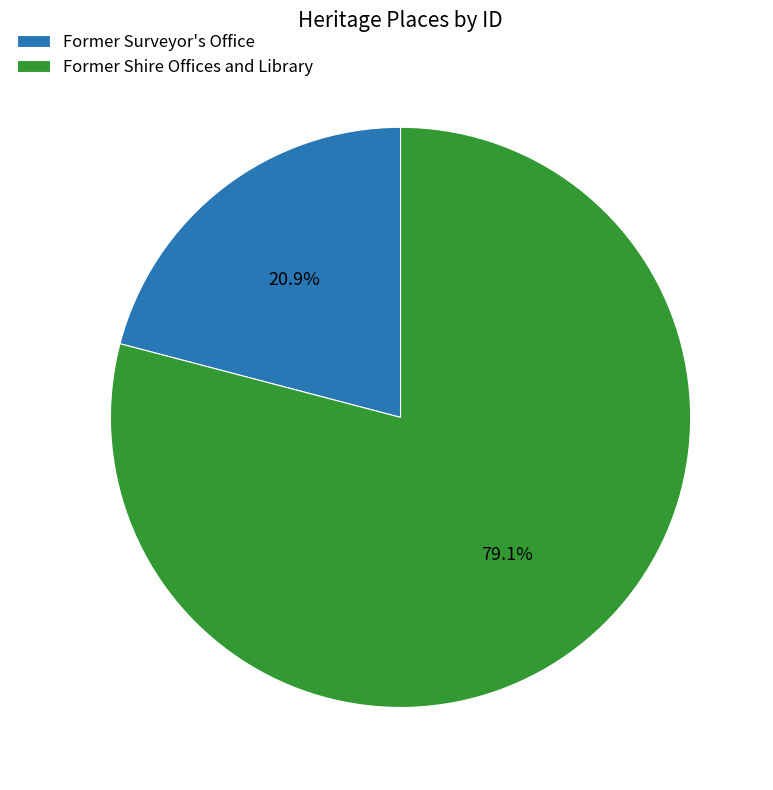

What is the majority slice?

Former Shire Offices and Library